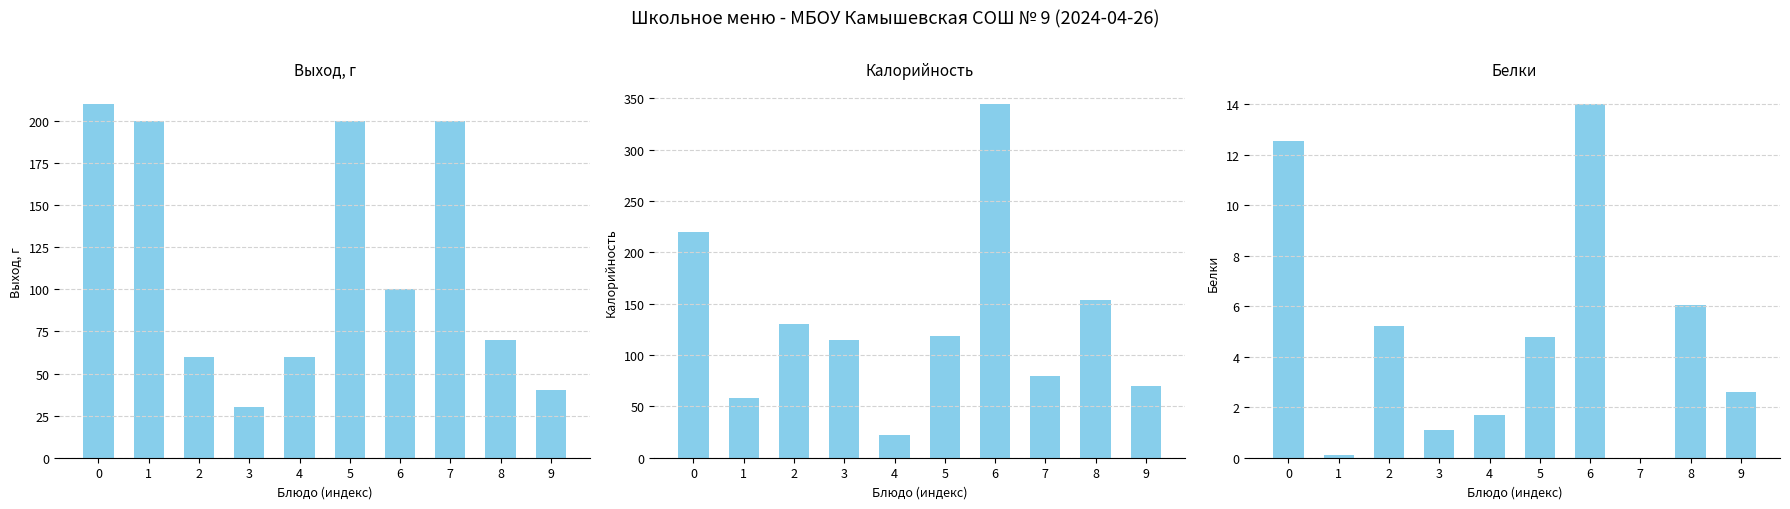

List the series in order of their peak value, highest first.

Калорийность, Выход, г, Белки